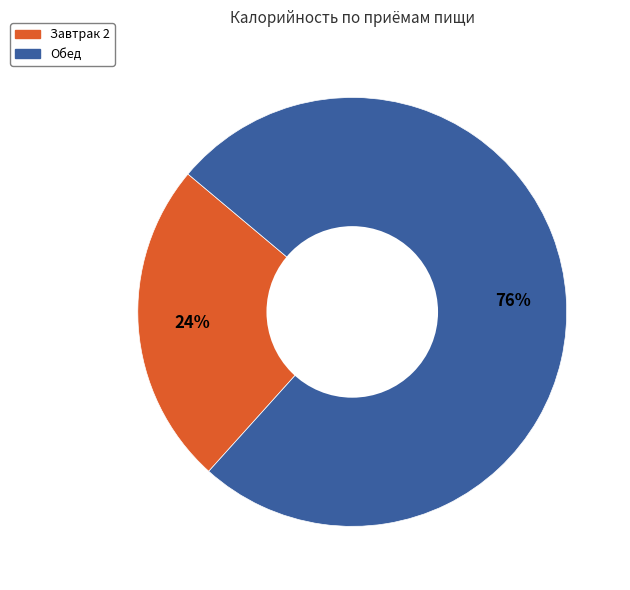

Is there a majority slice in this chart?

Yes